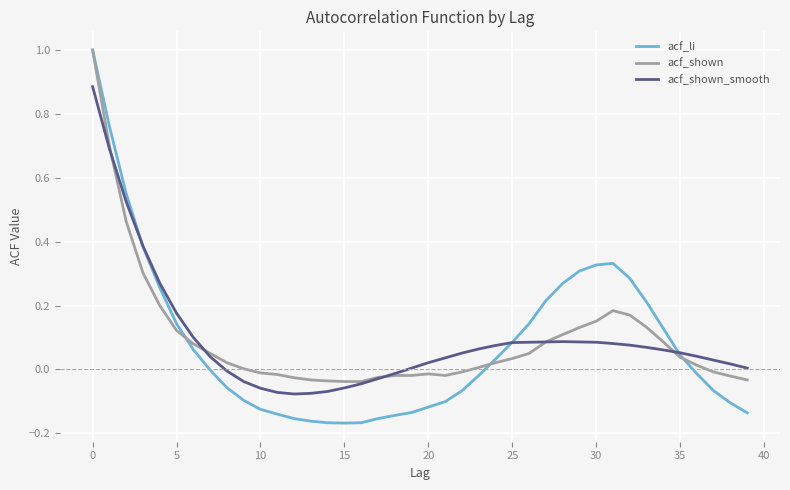

What is the maximum value for acf_shown?

1.0